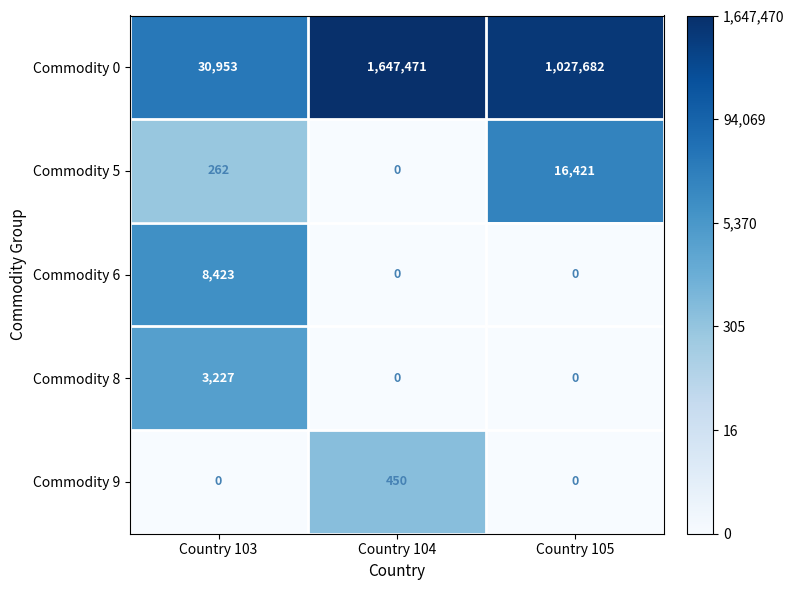

Which category has the highest value in the Commodity 0 series?

Country 104